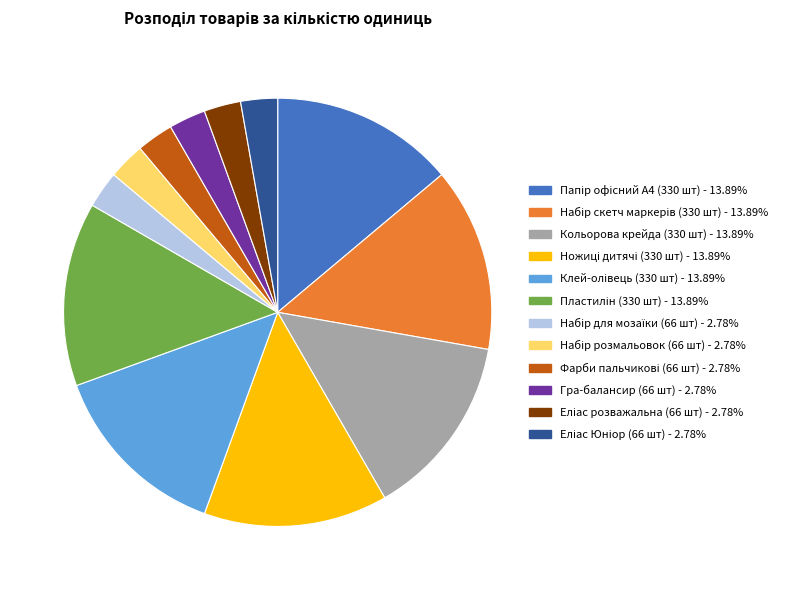

Does any single category account for the majority?

No